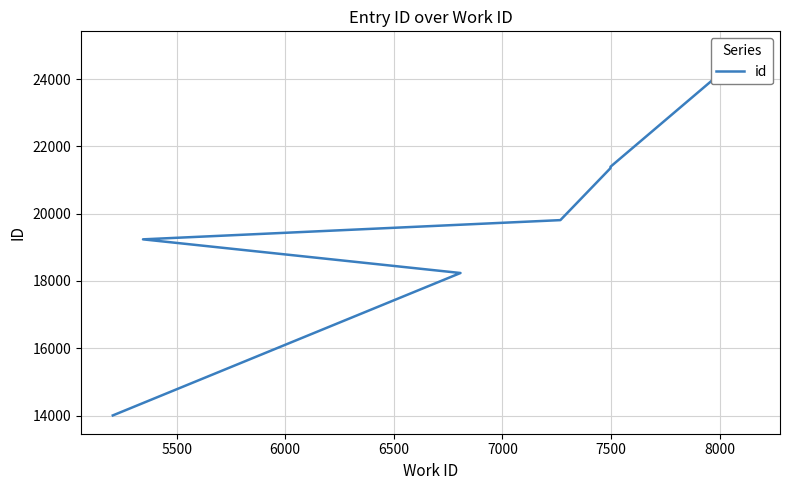

How many lines are shown in the chart?

1